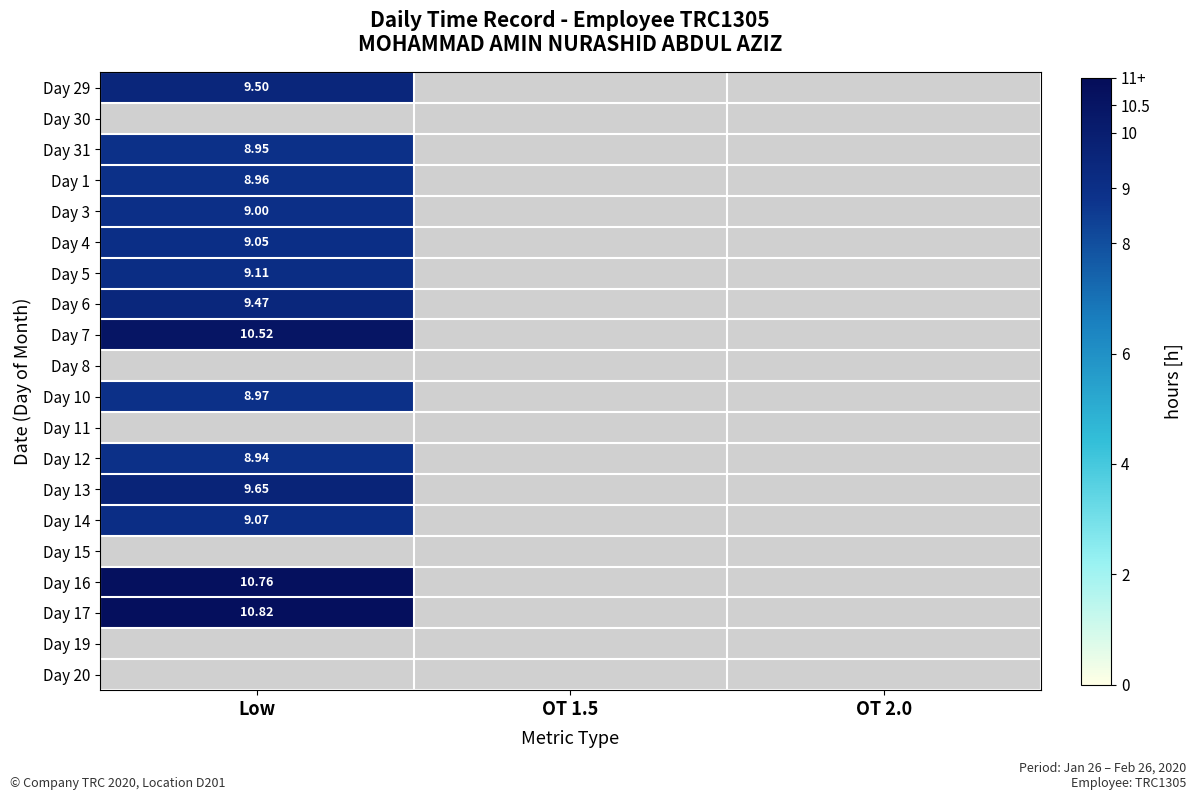

How many categories are shown in the chart?

3